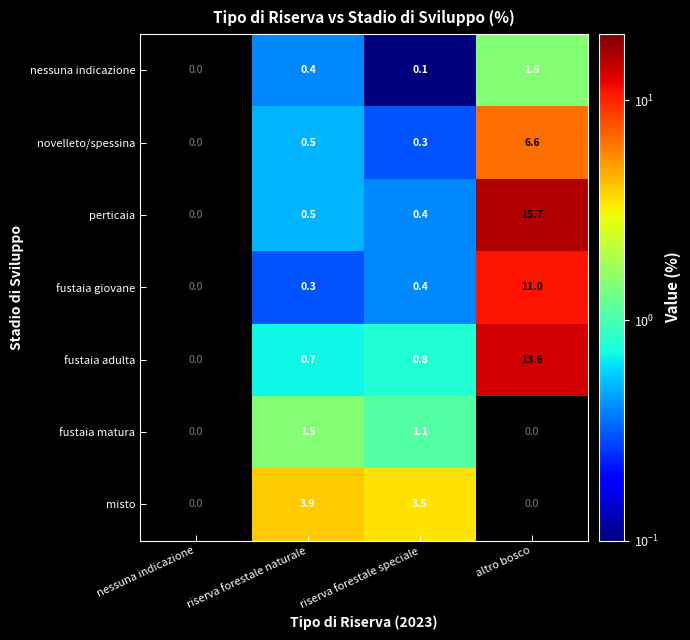

Which category has the highest value across all series?

altro bosco